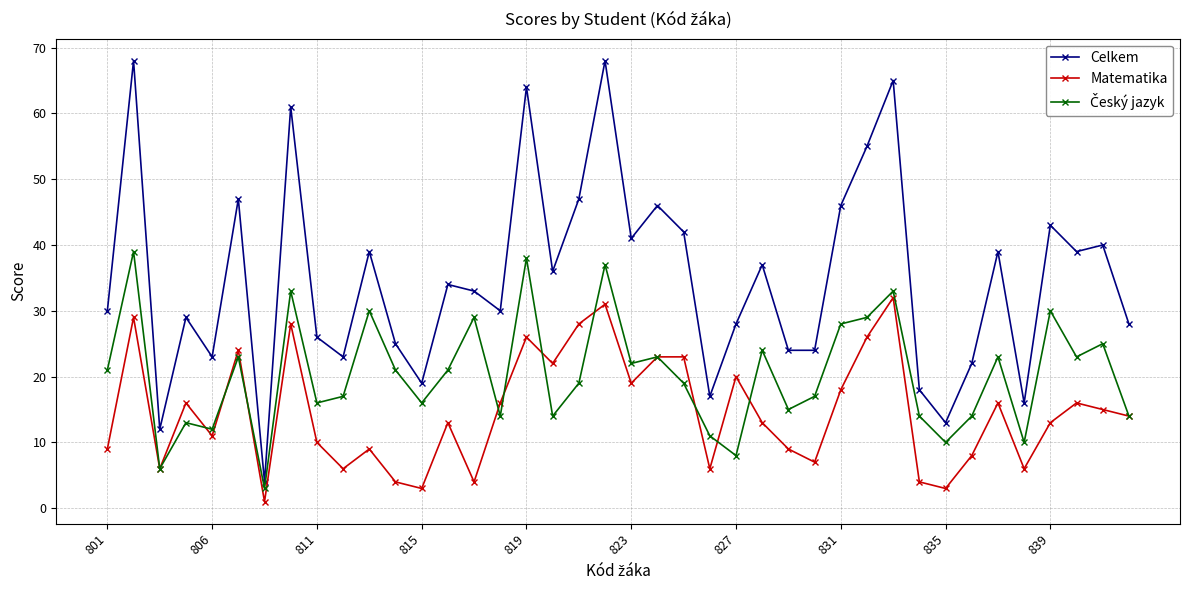

At how many categories does at least one series exceed 9?

39